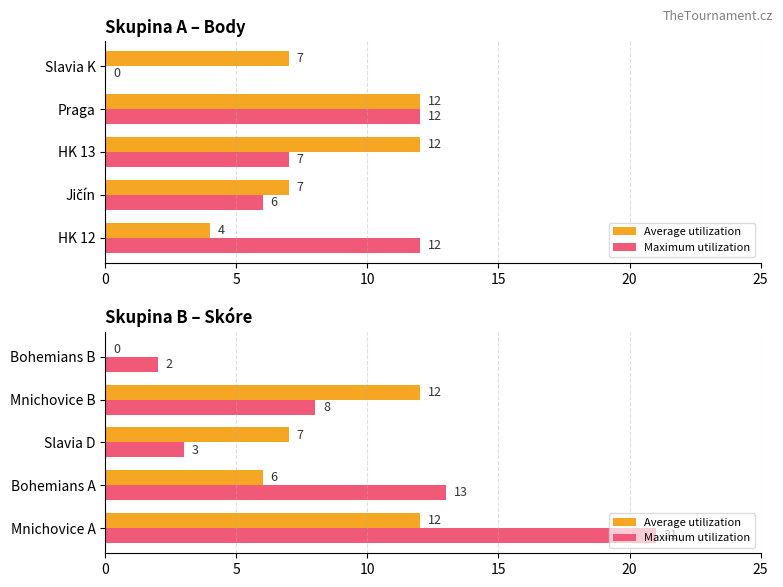

At how many categories does at least one series exceed 18?

1